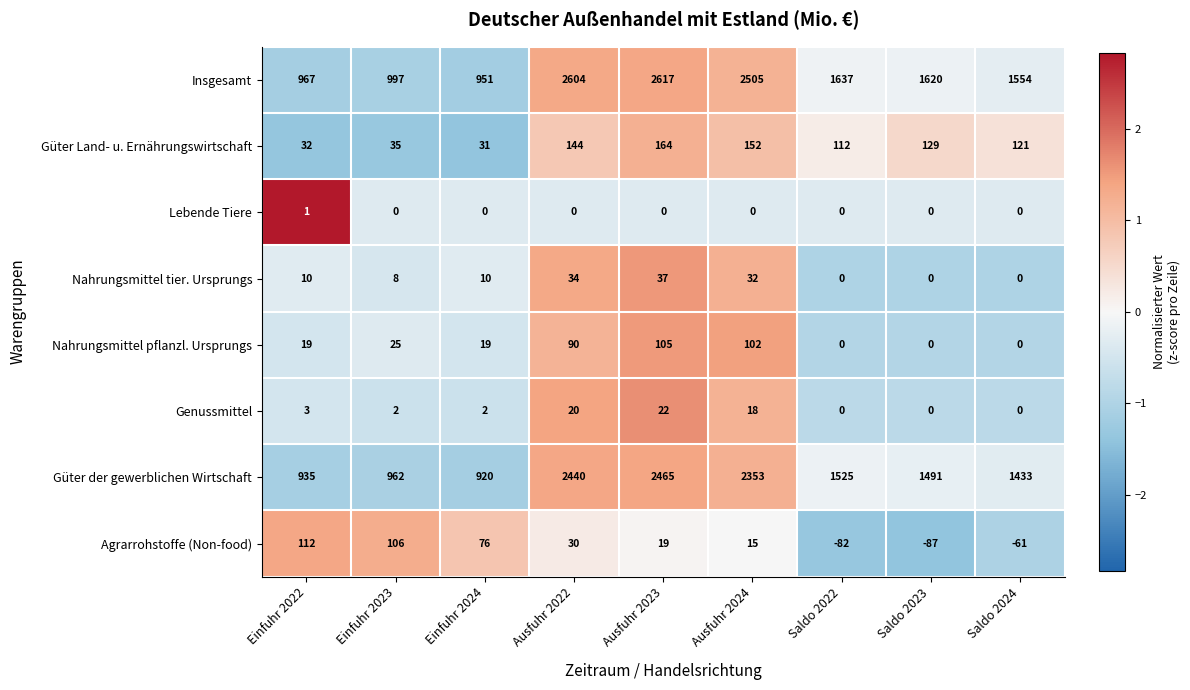

How many Agrarrohstoffe (Non-food) values are between -61 and 76?

5